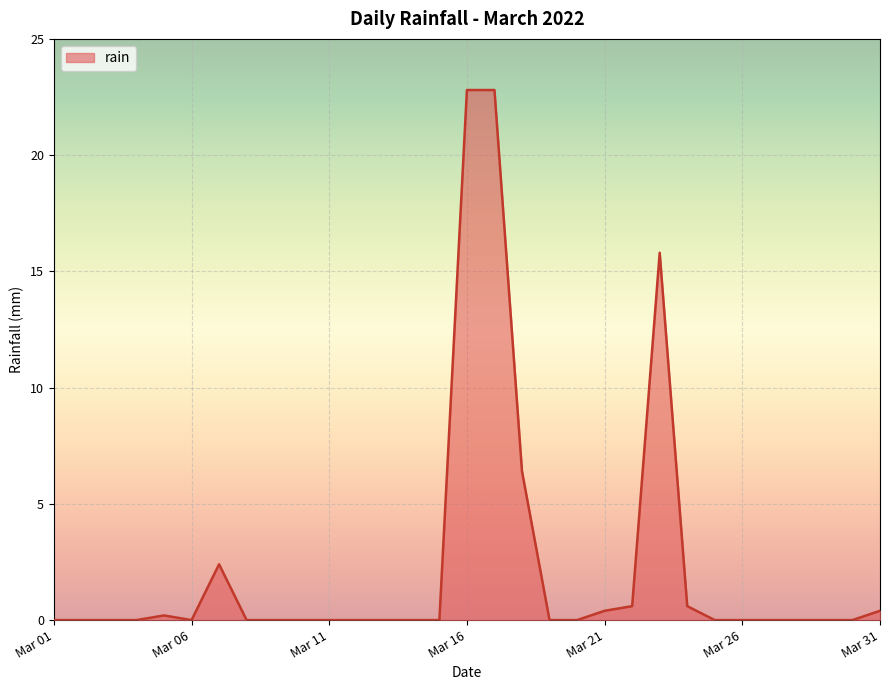

Count the number of categories in the chart.

31